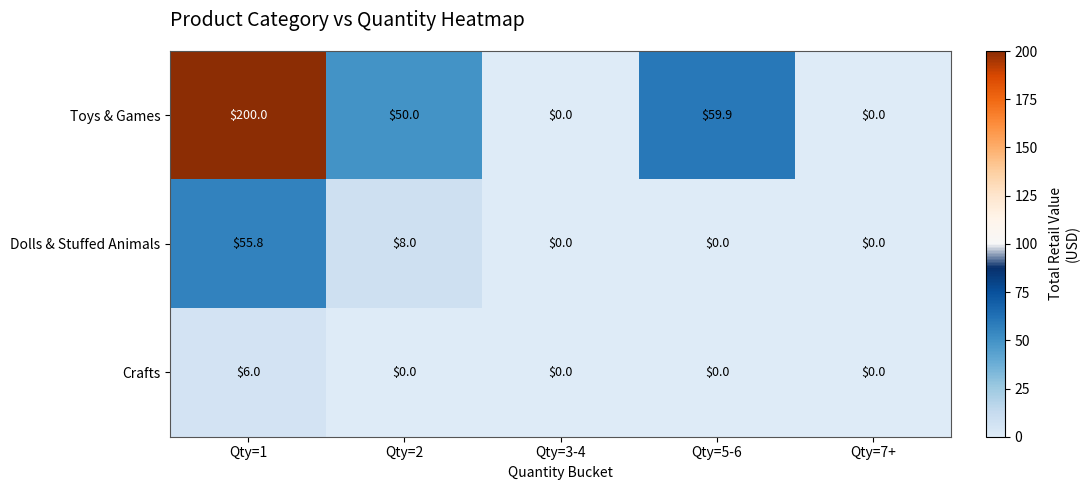

True or false: Crafts has a value of 3.2 at Qty=7+.

False